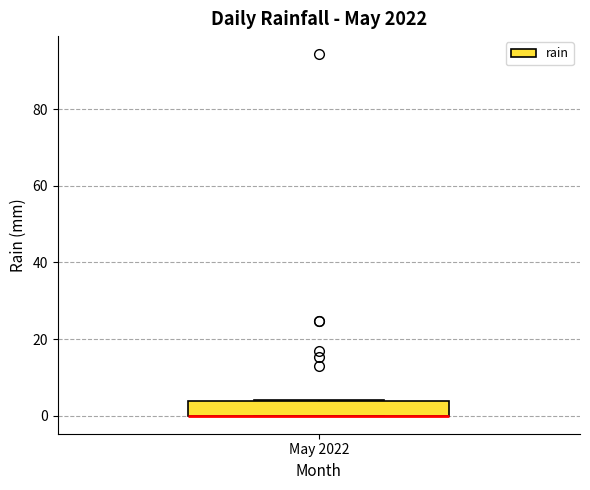

Where is the lower edge of the box for May 2022 on the y-axis? The values are not printed on the chart, so give them approximately, as read against the axis.

0